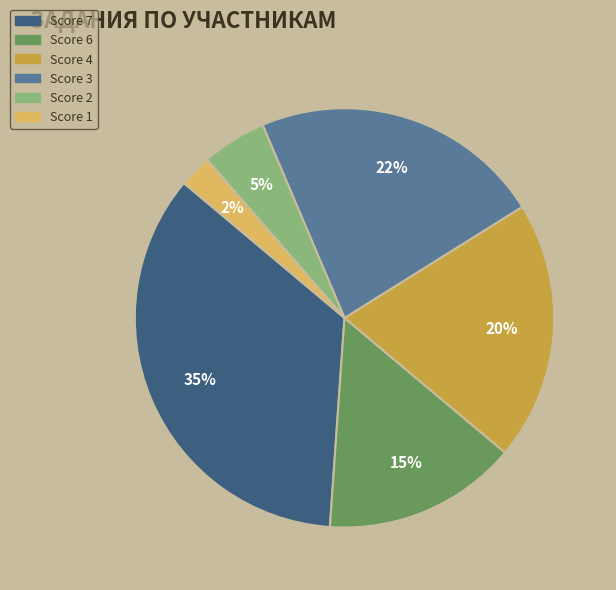

How many segments does this pie chart have?

6